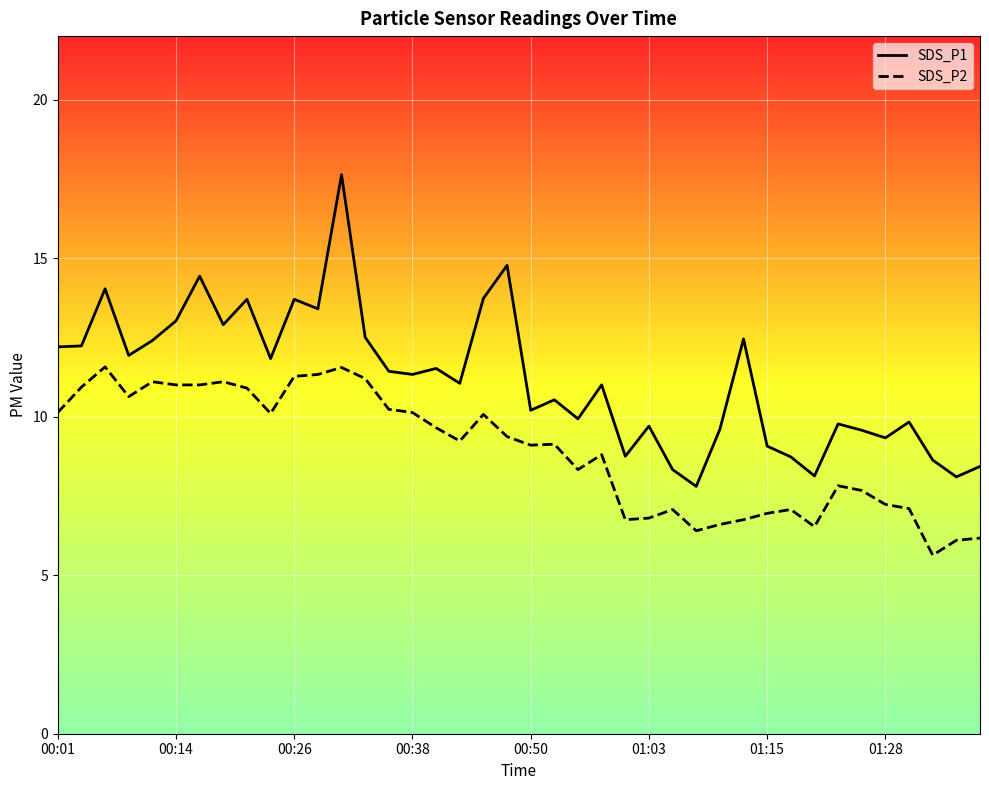

Reading left to right, list all the values displayed in this chart.

SDS_P1: 12.2	12.2	14.0	11.9	12.4	13.0	14.4	12.9	13.7	11.8	13.7	13.4	17.6	12.5	11.4	11.3	11.5	11.1	13.7	14.8	10.2	10.5	9.9	11.0	8.8	9.7	8.3	7.8	9.6	12.4	9.1	8.7	8.1	9.8	9.6	9.3	9.8	8.6	8.1	8.4
SDS_P2: 10.1	10.9	11.6	10.6	11.1	11.0	11.0	11.1	10.9	10.1	11.3	11.3	11.6	11.2	10.2	10.1	9.7	9.2	10.1	9.4	9.1	9.1	8.3	8.8	6.8	6.8	7.1	6.4	6.6	6.8	7.0	7.1	6.5	7.8	7.7	7.2	7.1	5.6	6.1	6.2